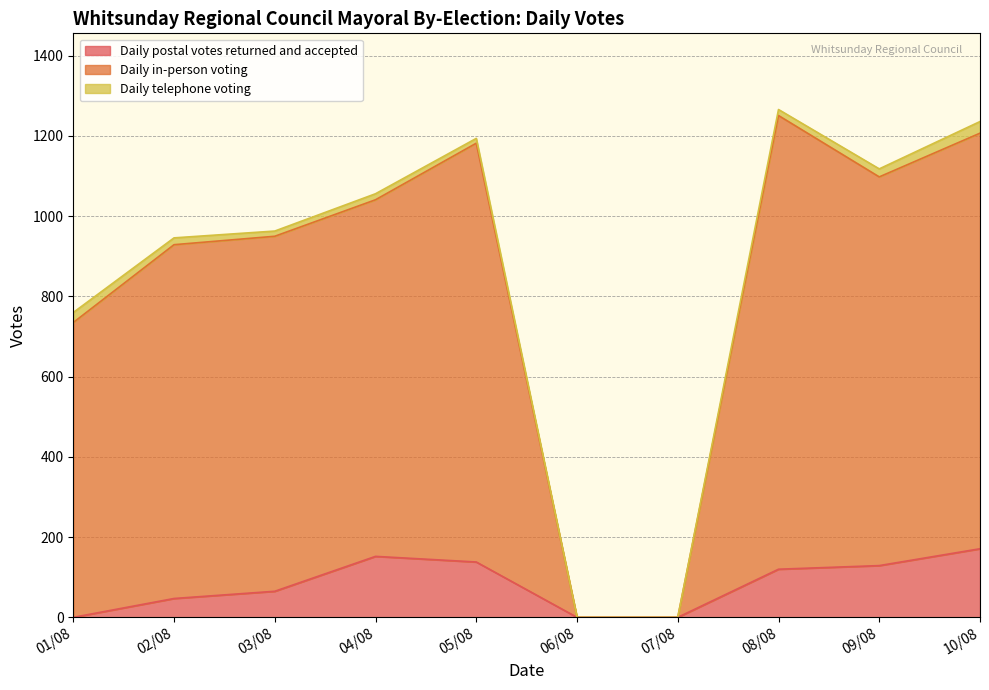

Does the chart display data point markers on the line(s)?

No